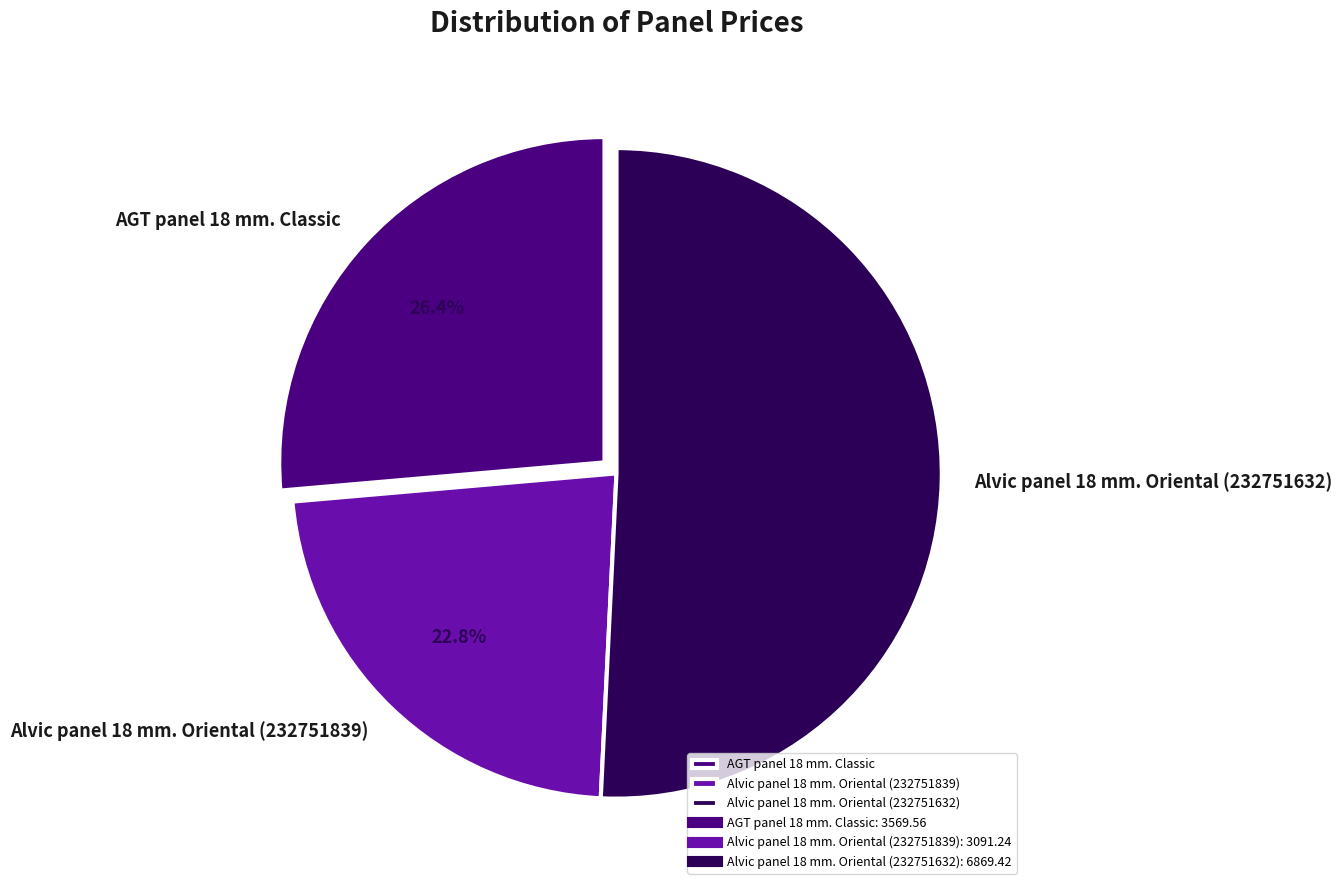

Do Alvic panel 18 mm. Oriental (232751632) and Alvic panel 18 mm. Oriental (232751839) together represent more than half of the pie?

Yes